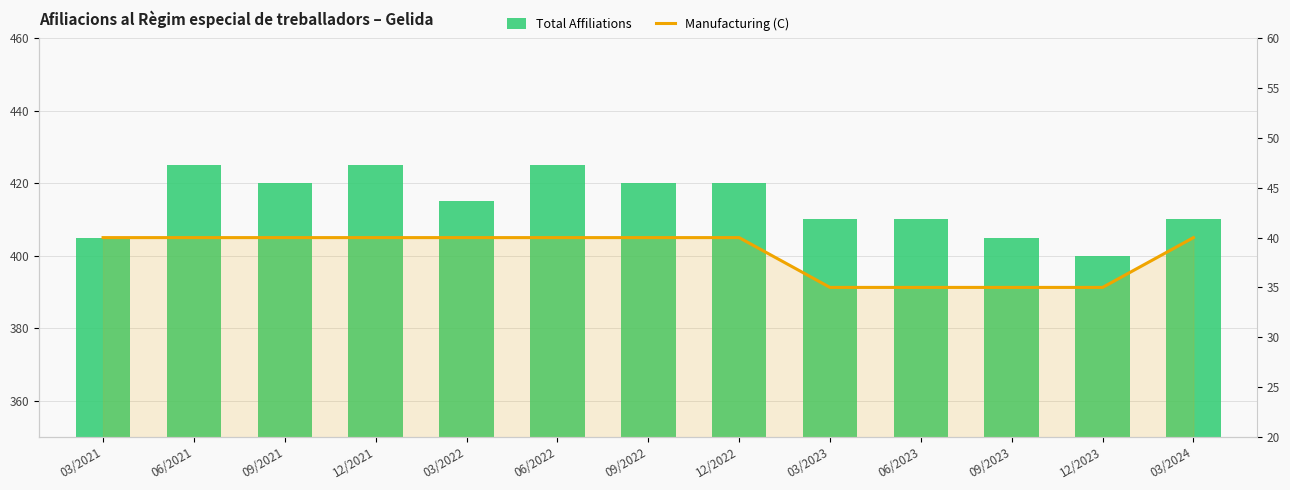

At which category is the sum across all series the highest?

06/2021